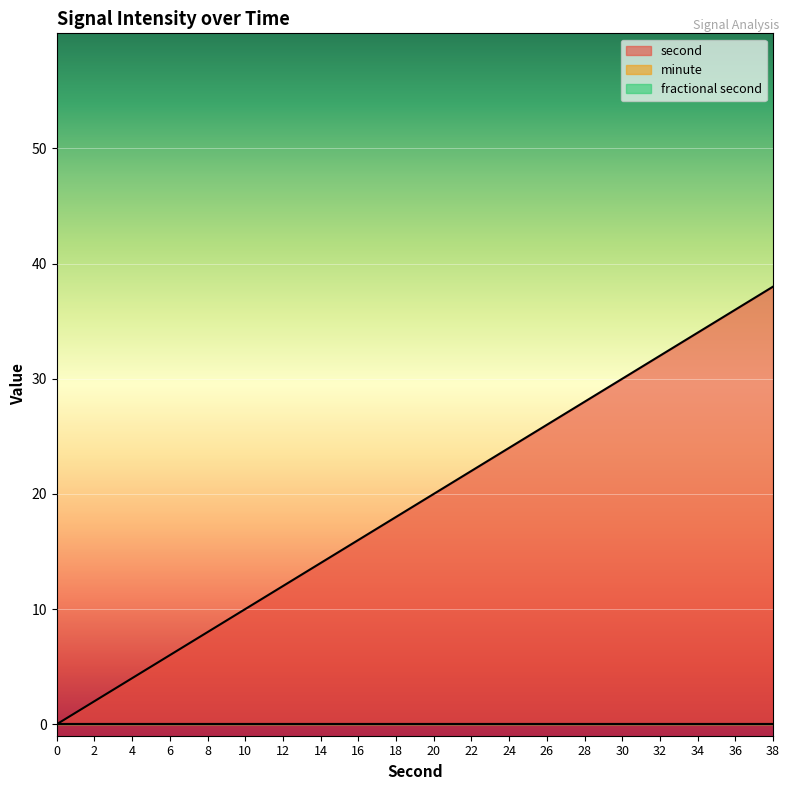

What is the value of the second point at the 4th from the left?

6